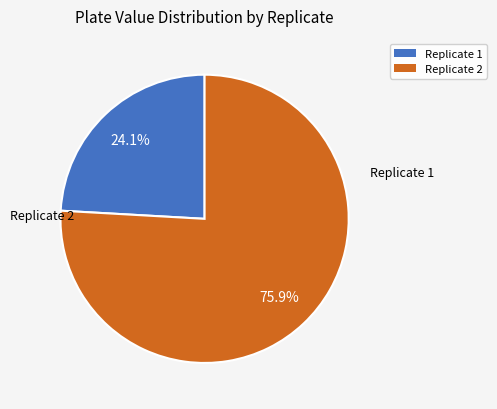

What is the ratio of the value at Replicate 1 to the value at Replicate 2?

0.3